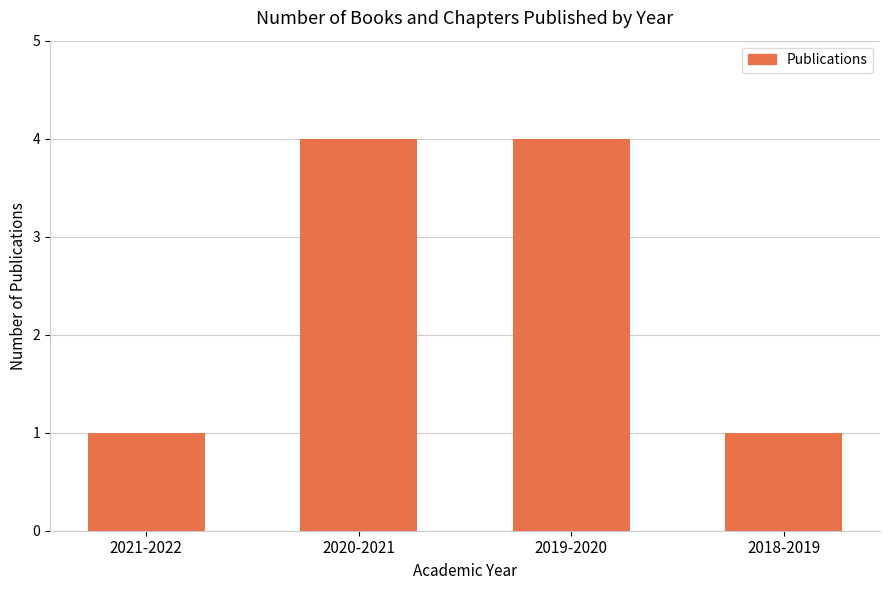

What is the label of the 4th bar from the right?

2021-2022